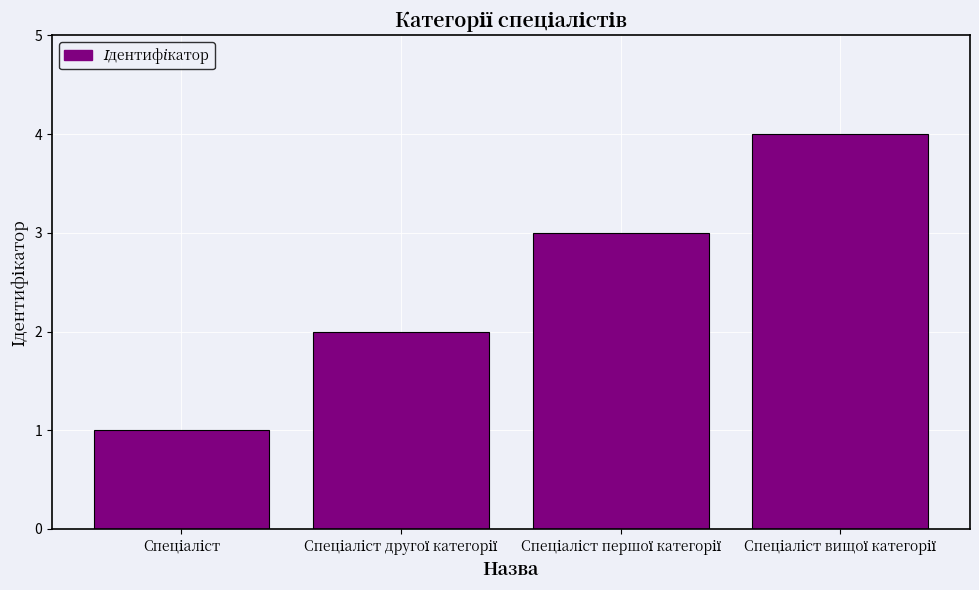

Does the chart contain stacked bars?

No